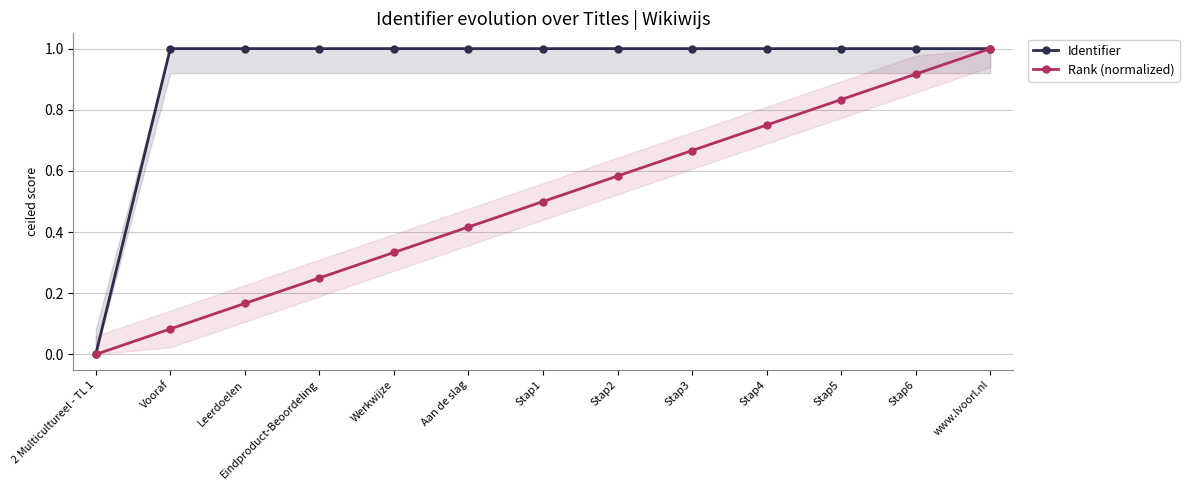

Rank the categories by Identifier value from highest to lowest.

www.lvoorl.nl, Stap6, Stap5, Stap4, Stap3, Stap2, Stap1, Aan de slag, Werkwijze, Eindproduct-Beoordeling, Leerdoelen, Vooraf, 2 Multicultureel - TL 1